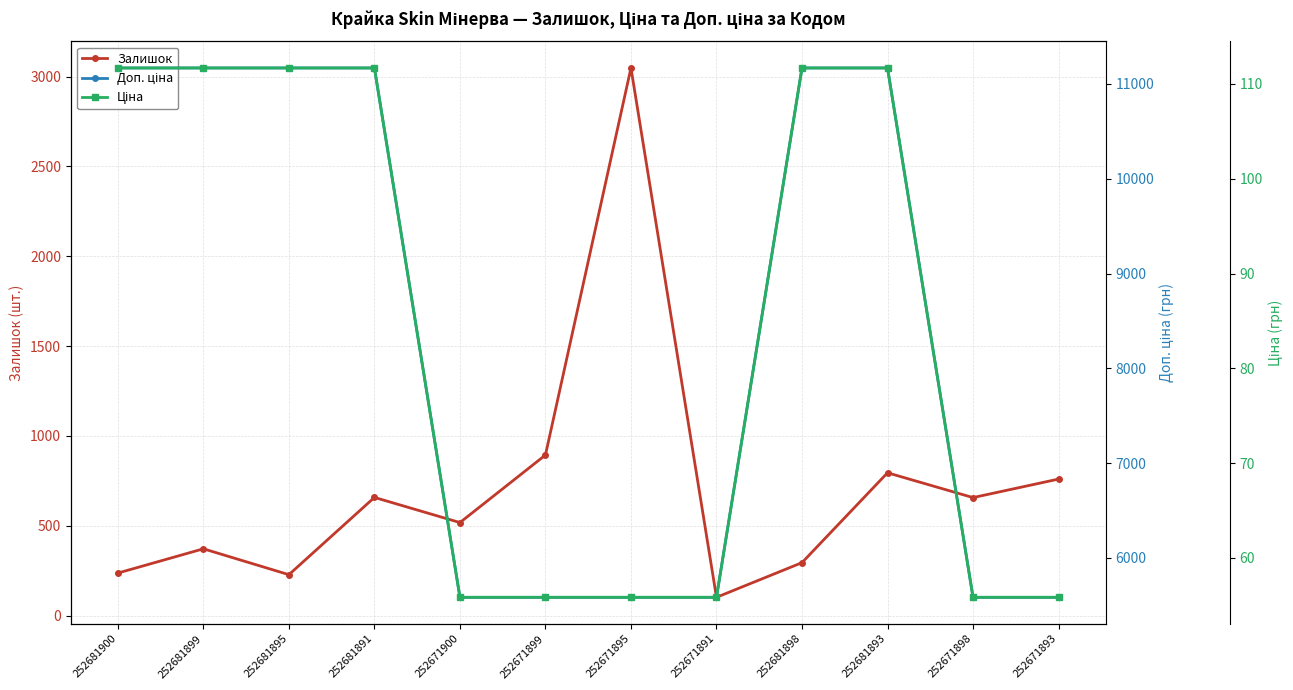

What is the total value across all series at 252671893?

6400.9